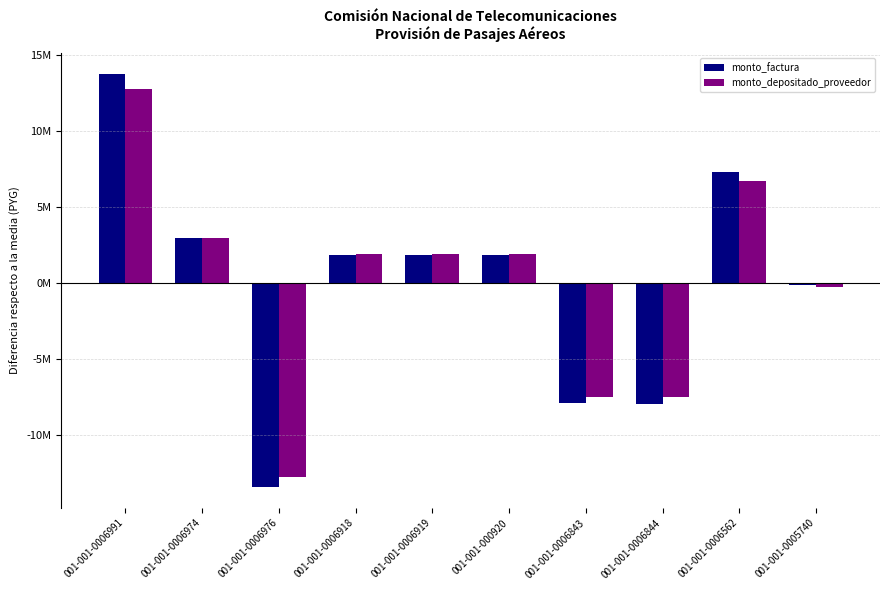

What is the label of the 3rd bar from the left?

001-001-0006976